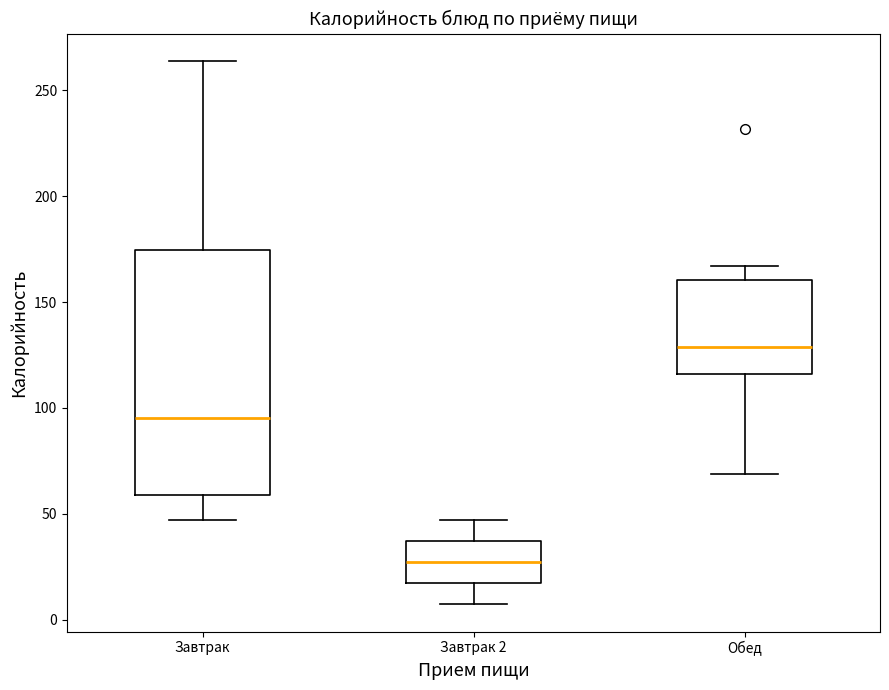

Comparing the boxes themselves (not the whiskers), which one is the tallest?

Завтрак